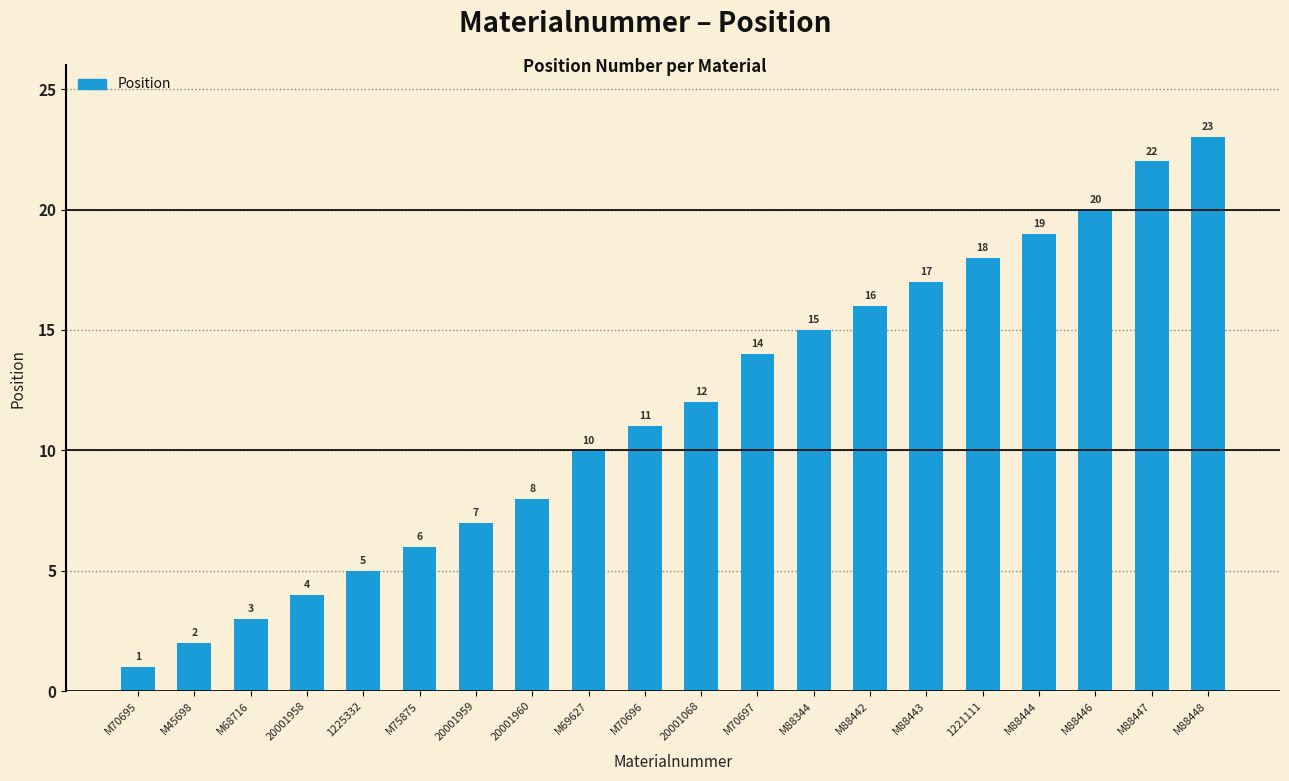

List the labels in order of value, smallest first.

M70695, M45698, M68716, 20001958, 1225332, M75875, 20001959, 20001960, M69627, M70696, 20001068, M70697, M88344, M88442, M88443, 1221111, M88444, M88446, M88447, M88448